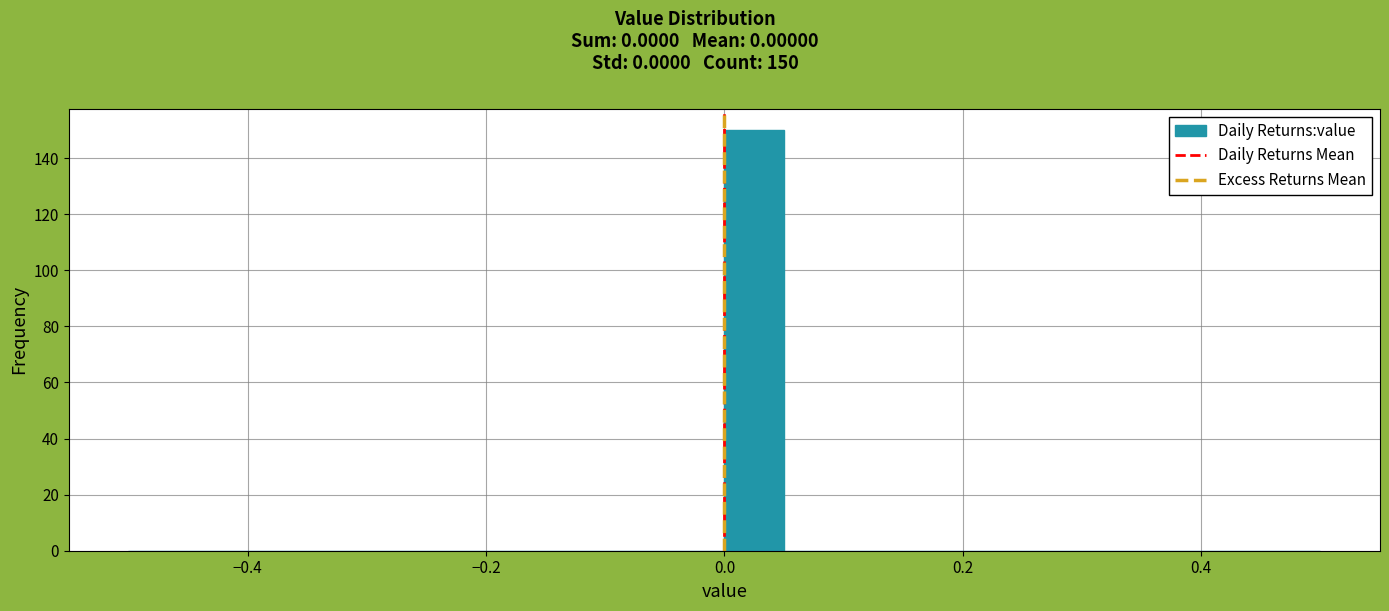

Read against the x-axis, roughly where is the centre of the tallest bar?

0.02